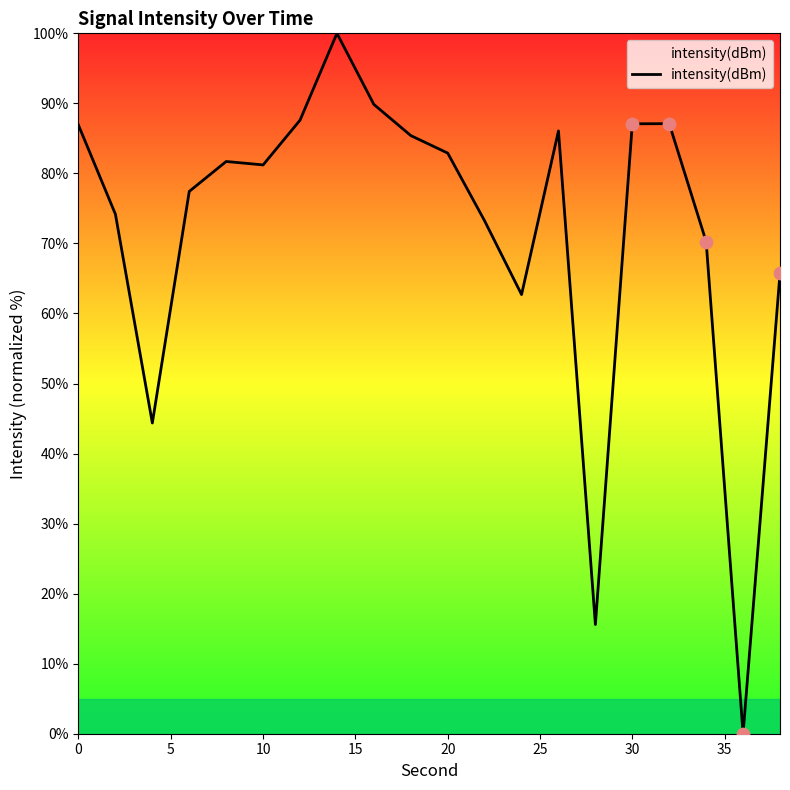

What is the maximum value shown in the chart?

100.0